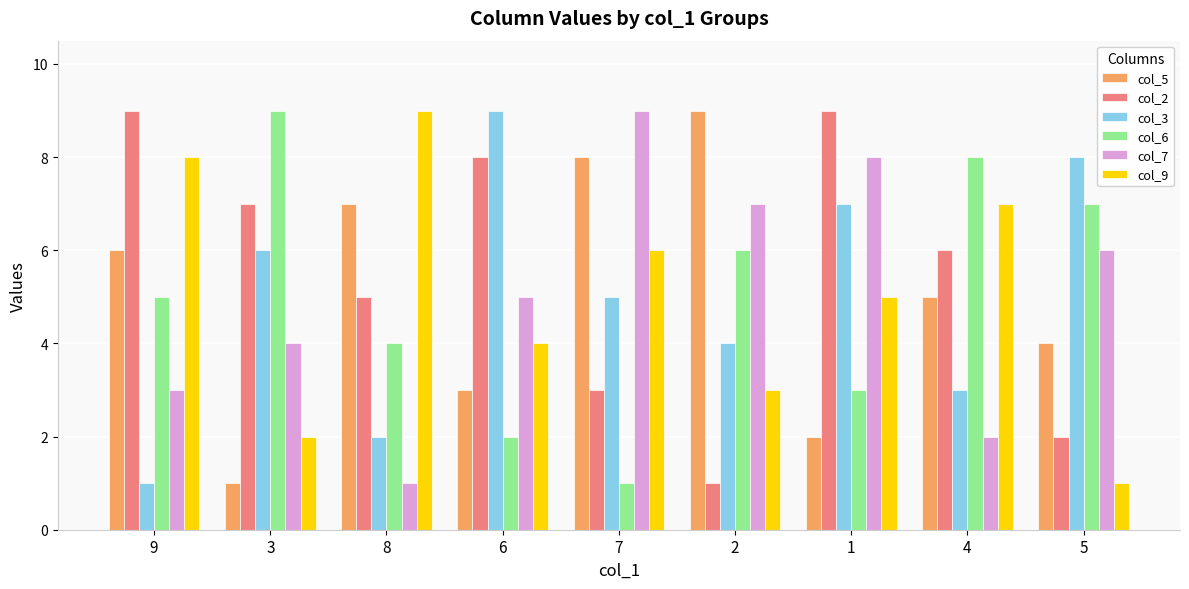

Does the chart contain stacked bars?

No